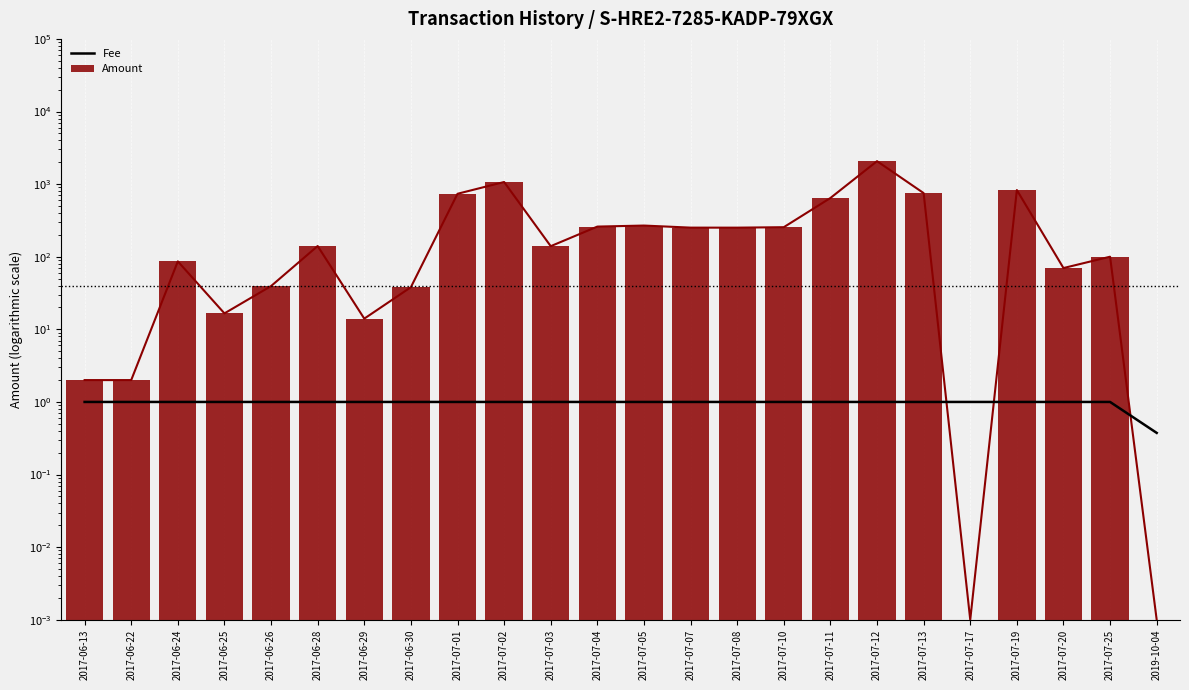

Which series changed the most between 2017-06-13 and 2017-07-08?

Amount